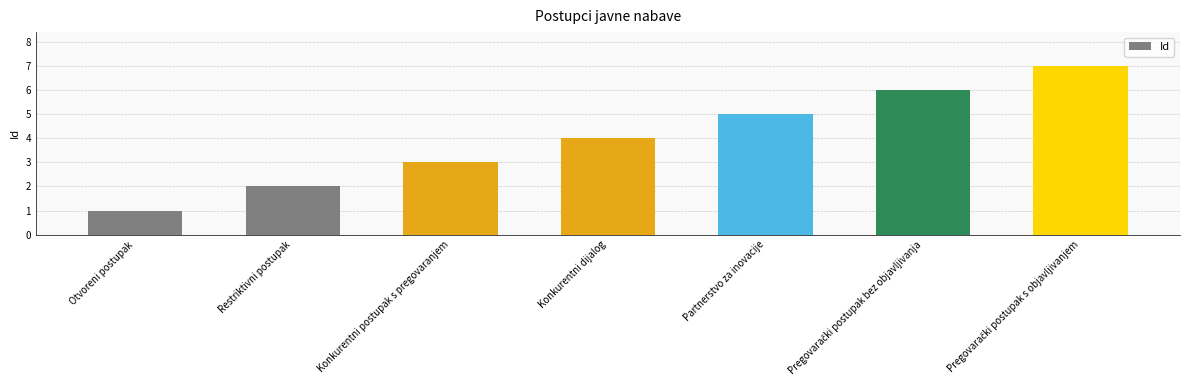

True or false: the data shows 4 at Konkurentni dijalog.

True